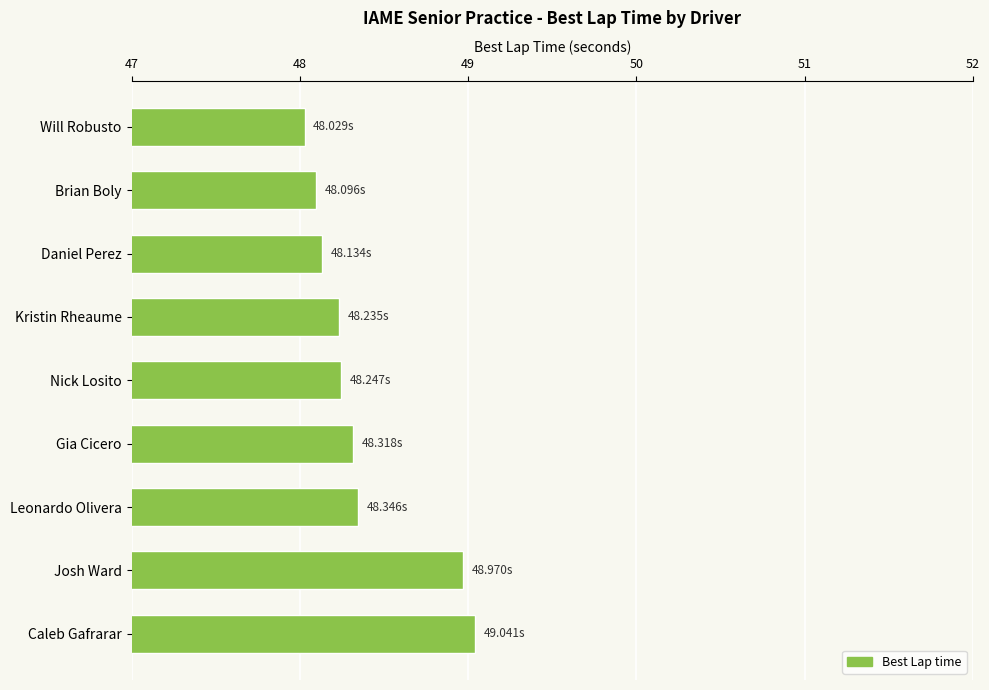

What is the greatest value displayed?

49.0